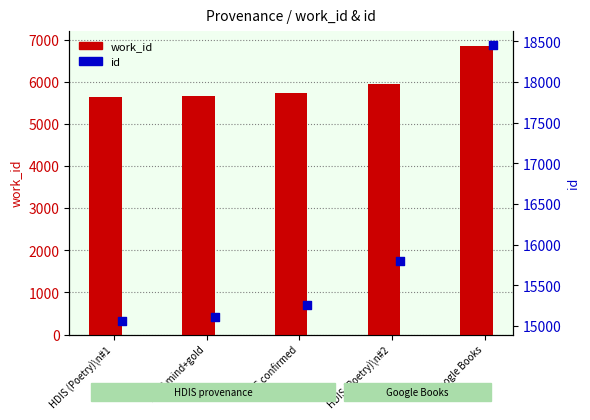

At how many categories does at least one series exceed 15666?

2